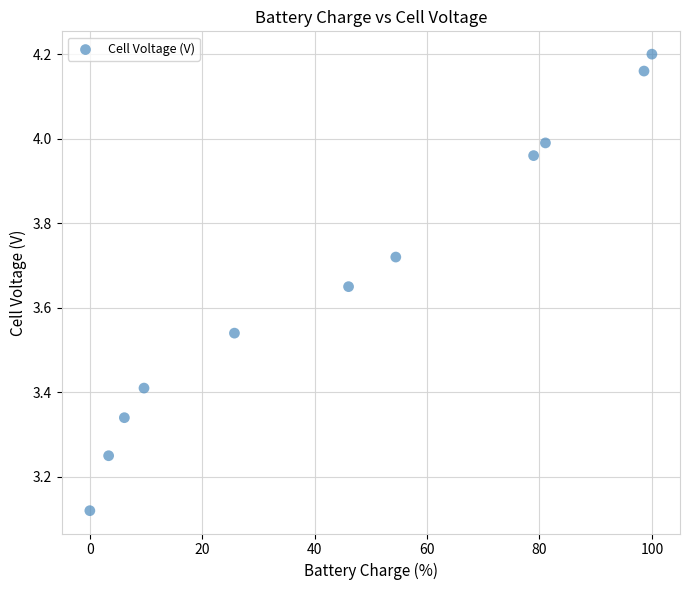

What is the range of X values (max minus min)?

100.0